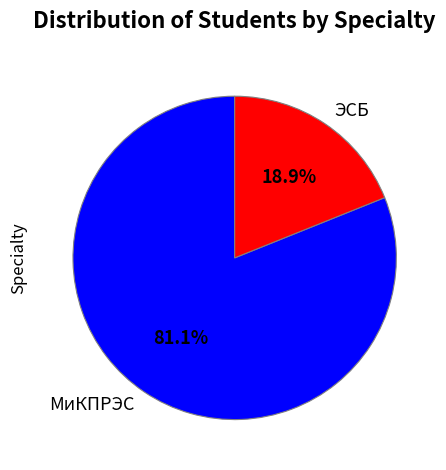

The ЭСБ slice represents 19% of the pie. True or false?

True